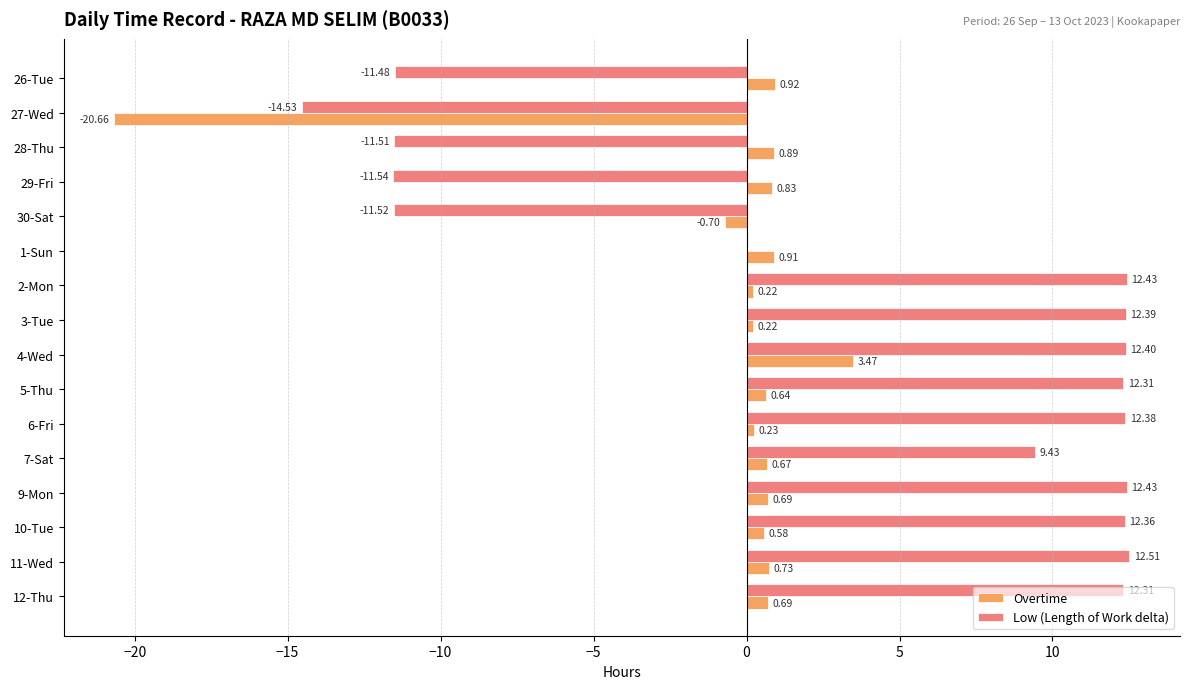

What is the sum of the Overtime values at 6-Fri and 26-Tue?

1.2